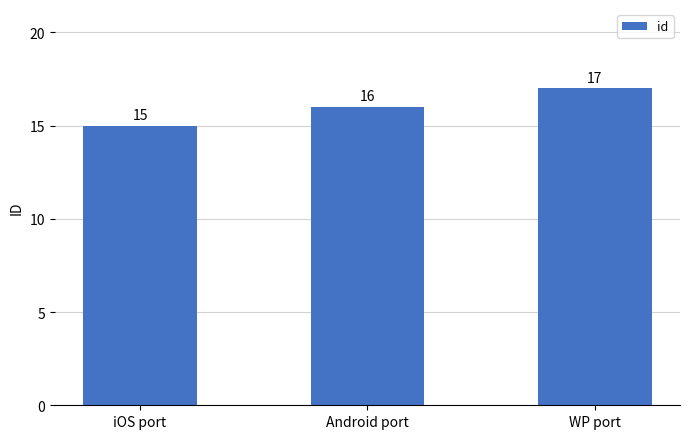

What is the maximum value shown in the chart?

17